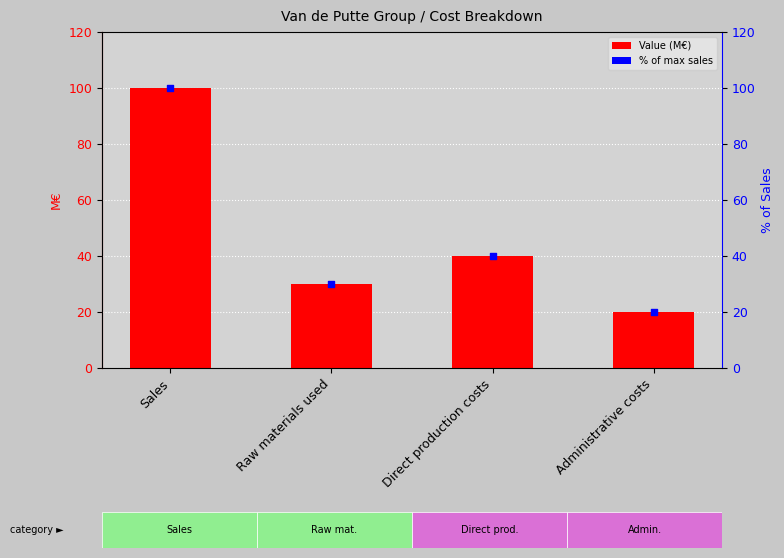

Which series has the largest total across all categories?

Value (M€)